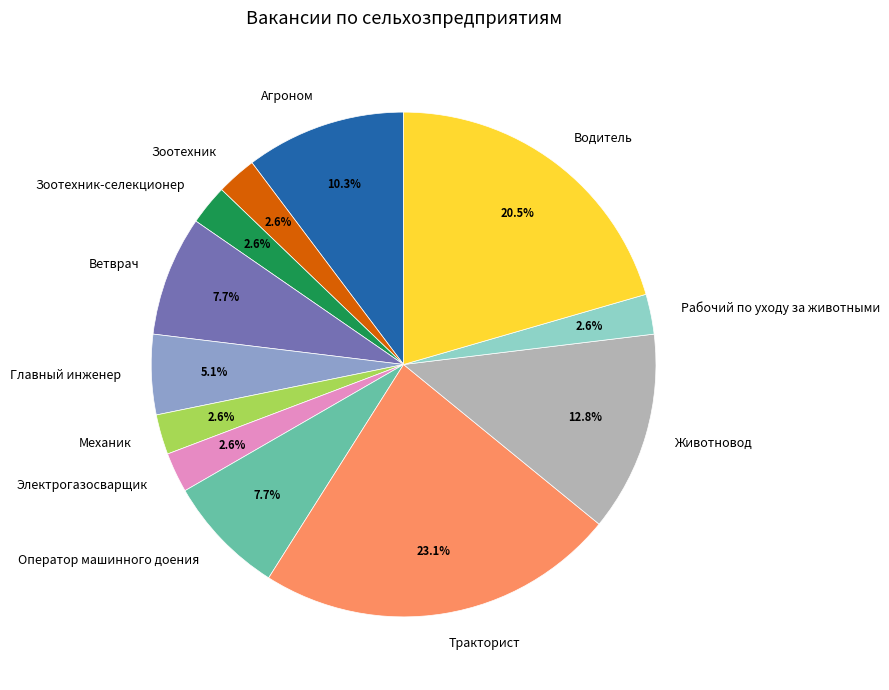

What portion of the pie excludes Оператор машинного доения?

92.3%